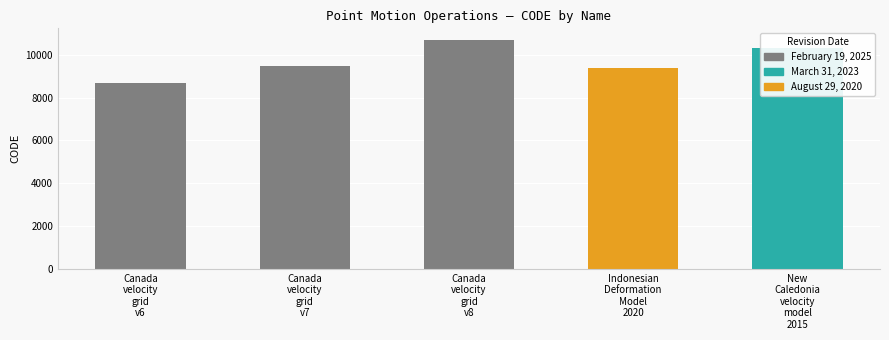

What is the difference between the values at Canada velocity grid v8 and Indonesian Deformation Model 2020?

1332